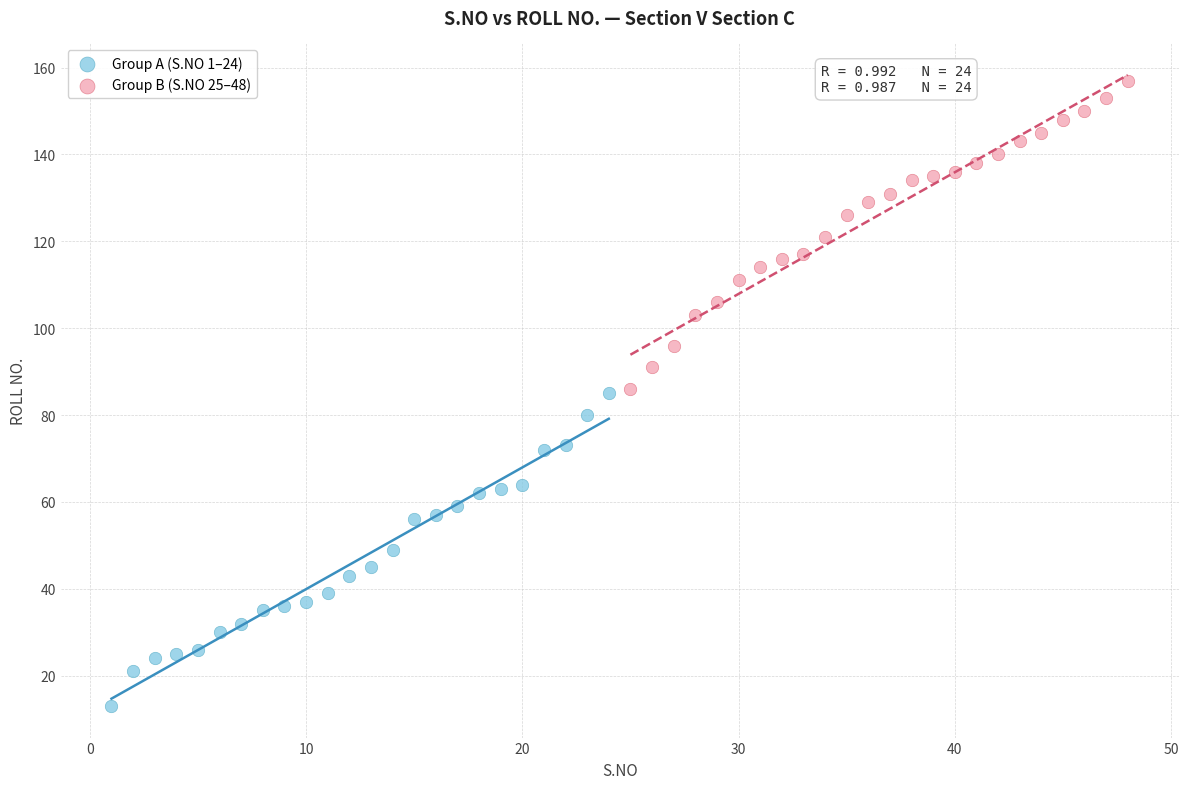

Which series contains the highest Y value?

Group B (S.NO 25–48)